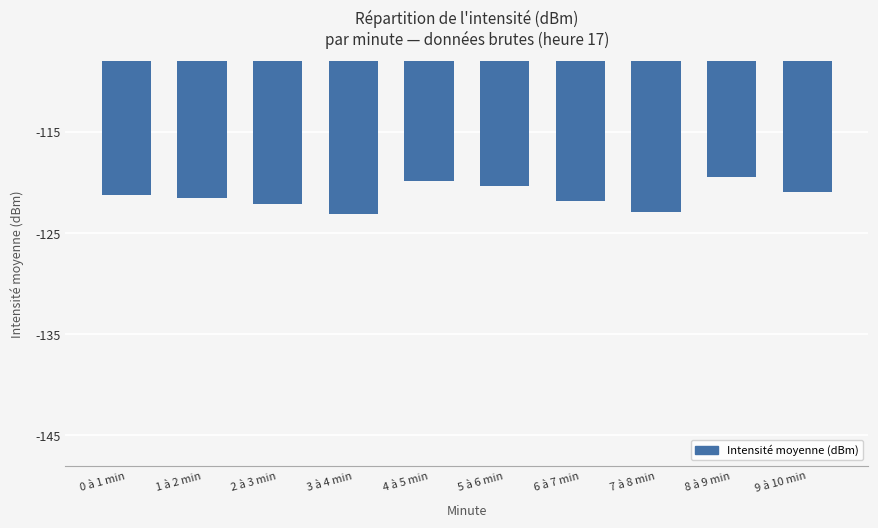

What is the smallest value displayed?

-123.0